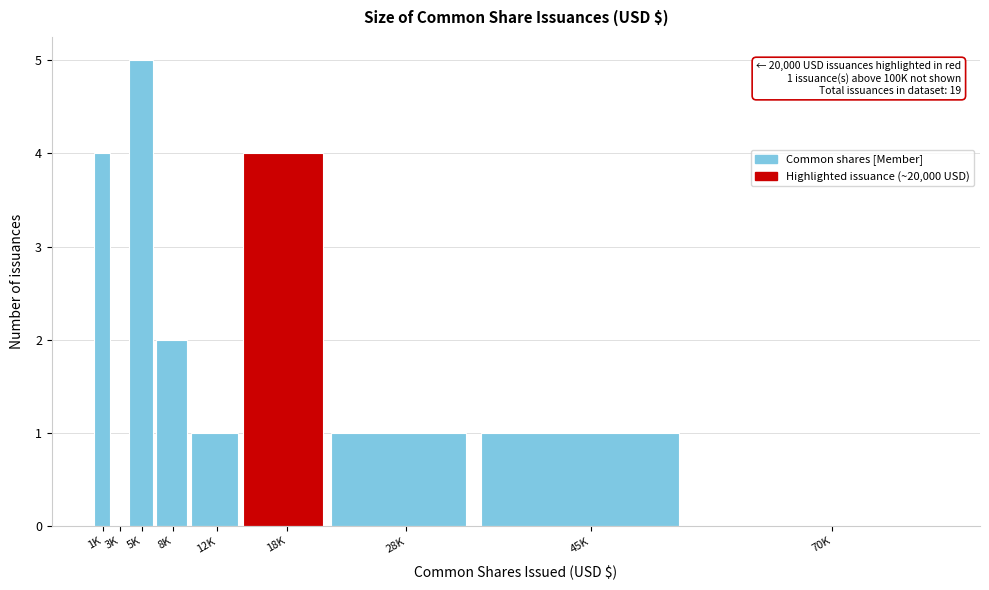

Reading left to right, list all the values displayed in this chart.

1K=4	3K=0	5K=5	8K=2	12K=1	18K=4	28K=1	45K=1	70K=0